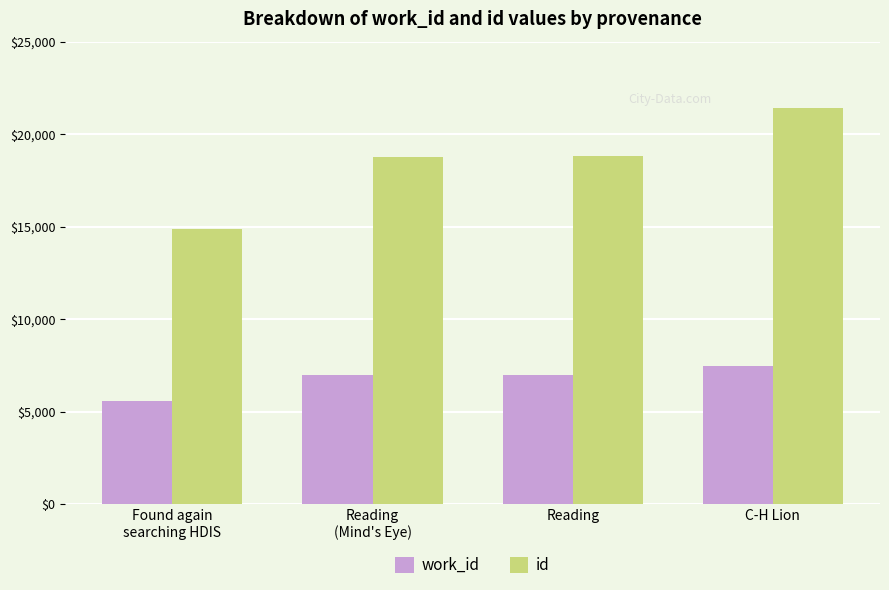

Is it true that id equals 14884 at Found again
searching HDIS?

True